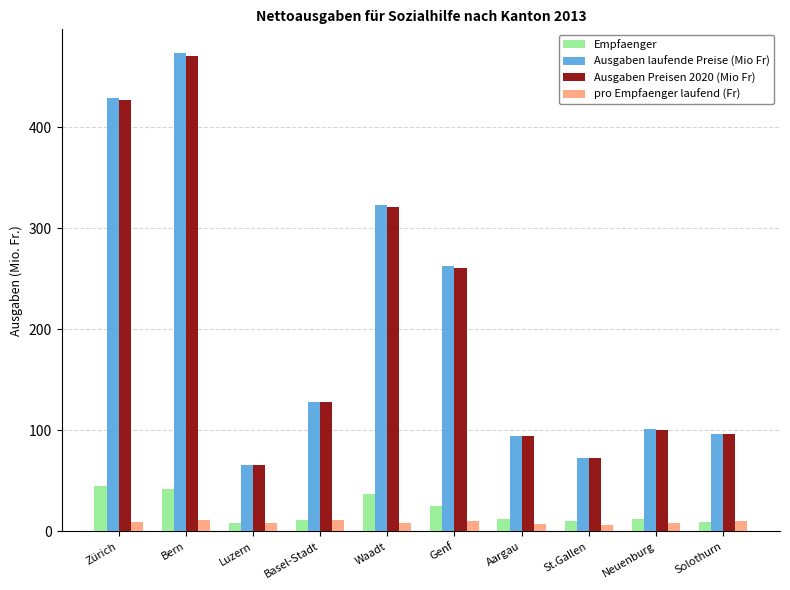

What are all the series names shown in the legend?

Empfaenger, Ausgaben laufende Preise (Mio Fr), Ausgaben Preisen 2020 (Mio Fr), pro Empfaenger laufend (Fr)